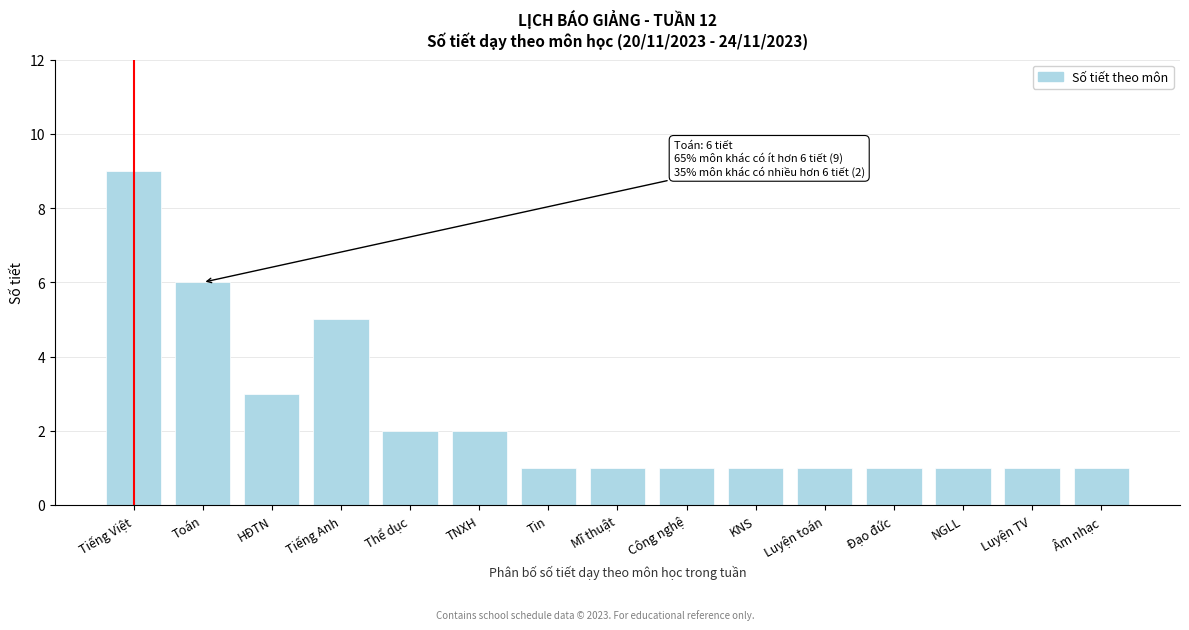

Reading left to right, extract all data points from this chart.

Tiếng Việt=9	Toán=6	HĐTN=3	Tiếng Anh=5	Thể dục=2	TNXH=2	Tin=1	Mĩ thuật=1	Công nghệ=1	KNS=1	Luyện toán=1	Đạo đức=1	NGLL=1	Luyện TV=1	Âm nhạc=1